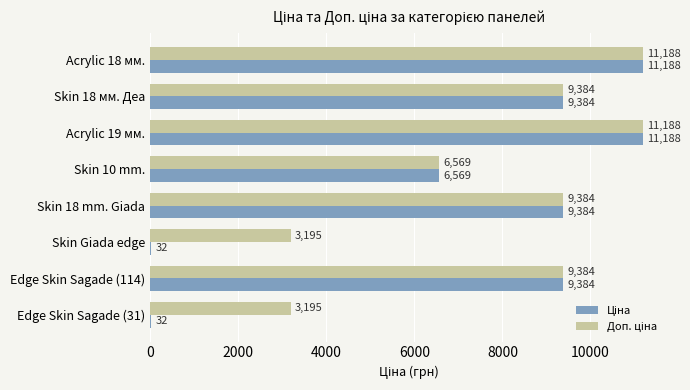

What is the greatest value displayed?

11188.2